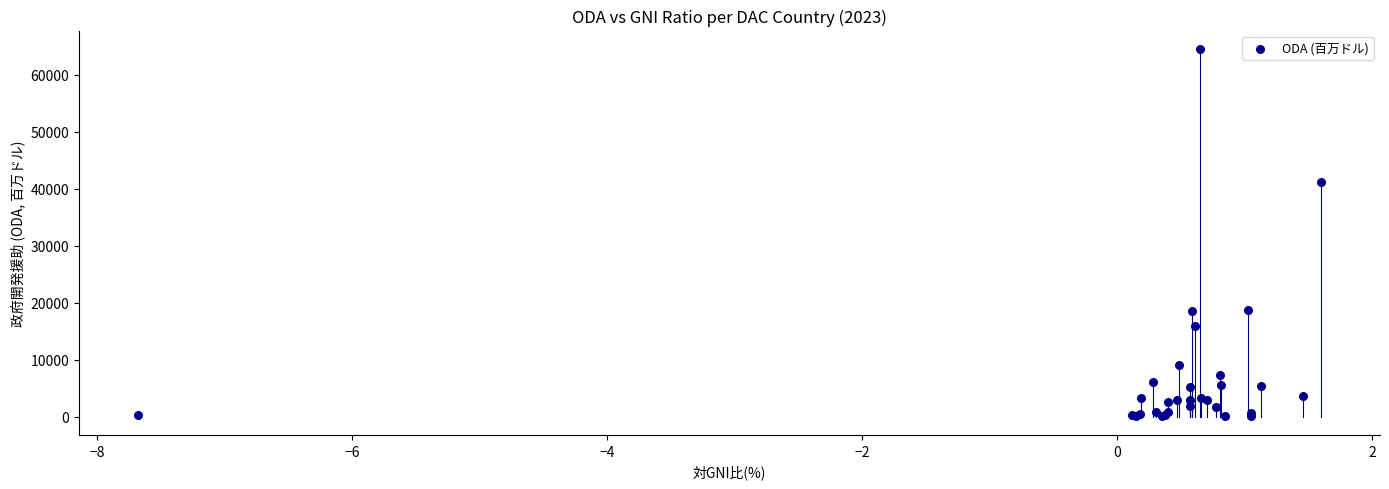

What Y value in the scatter plot is closest to 32342?

41253.3